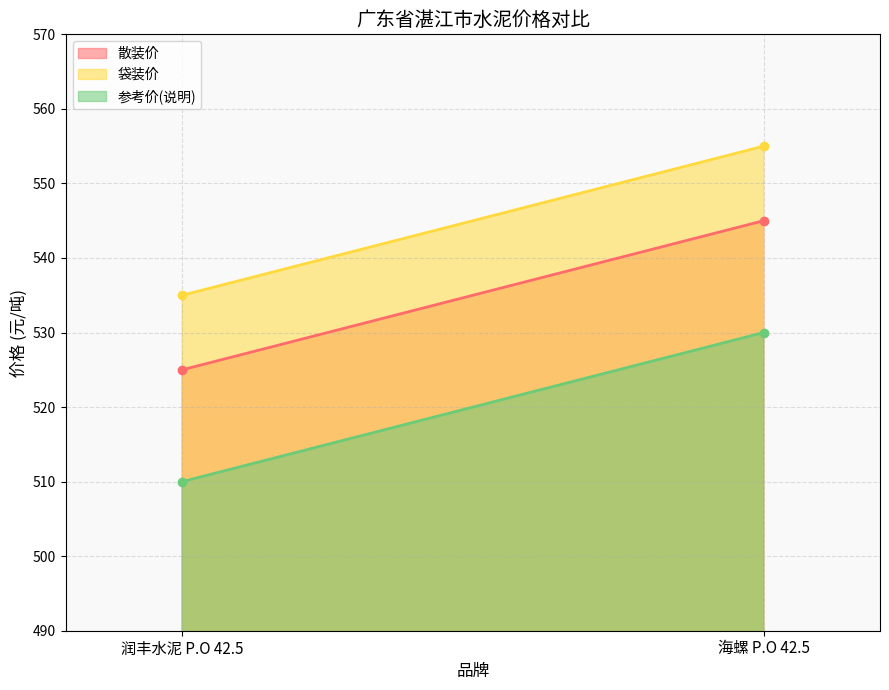

The 袋装价 series shows 555 at 海螺 P.O 42.5. True or false?

True